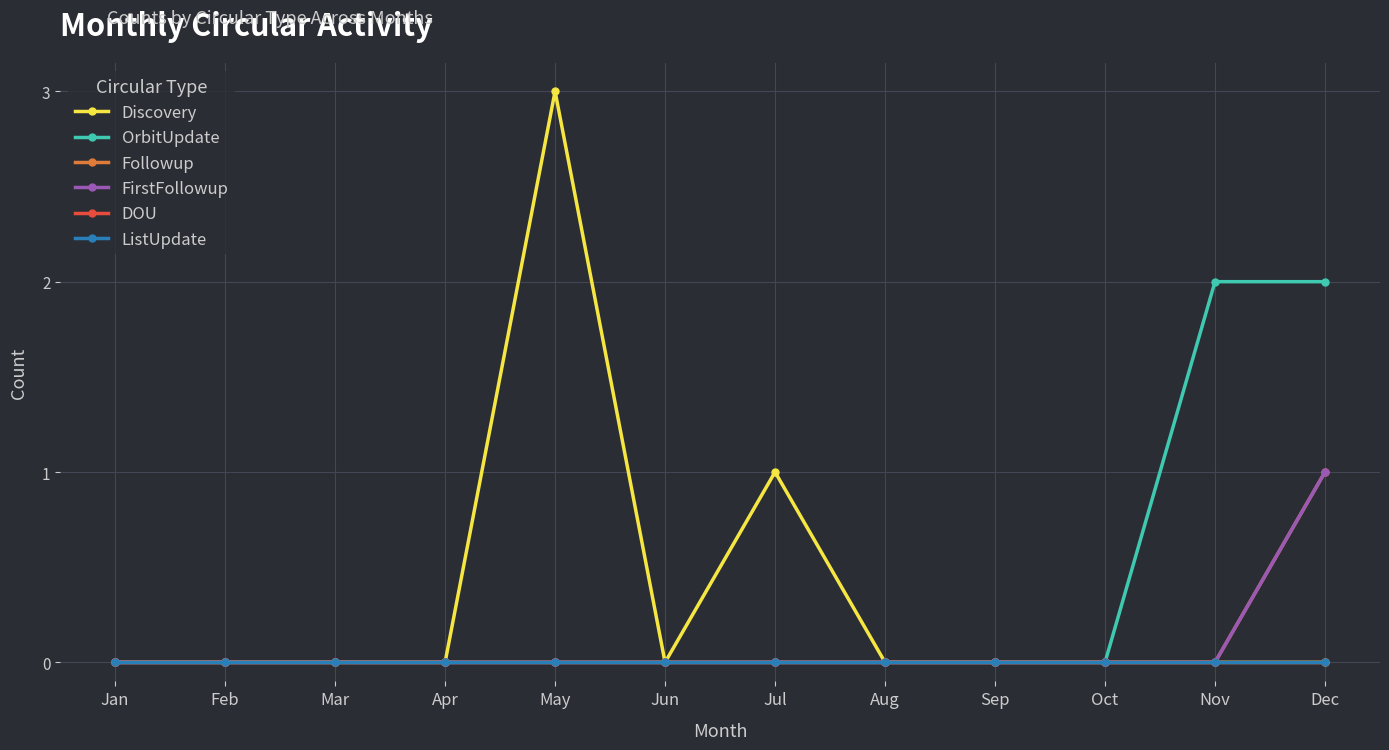

Does the chart have visible grid lines?

Yes